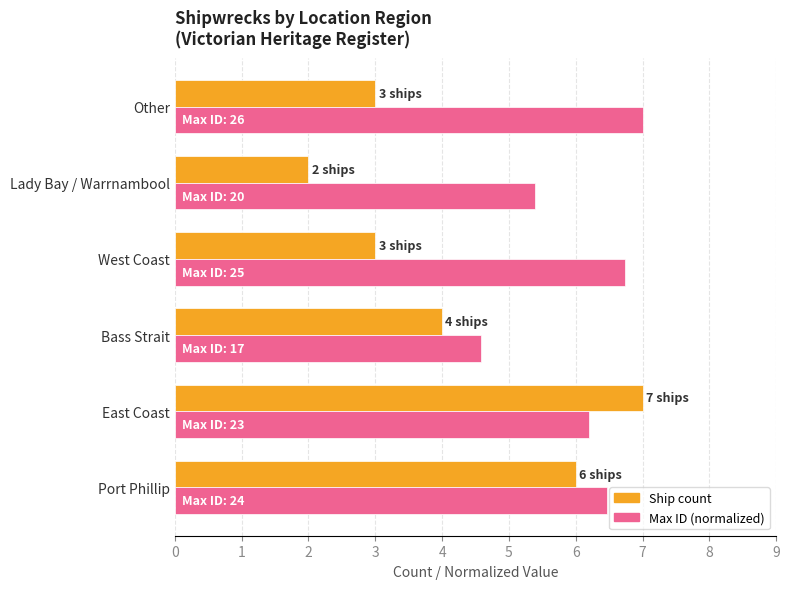

True or false: Max ID (normalized) has a value of 6.7 at West Coast.

True